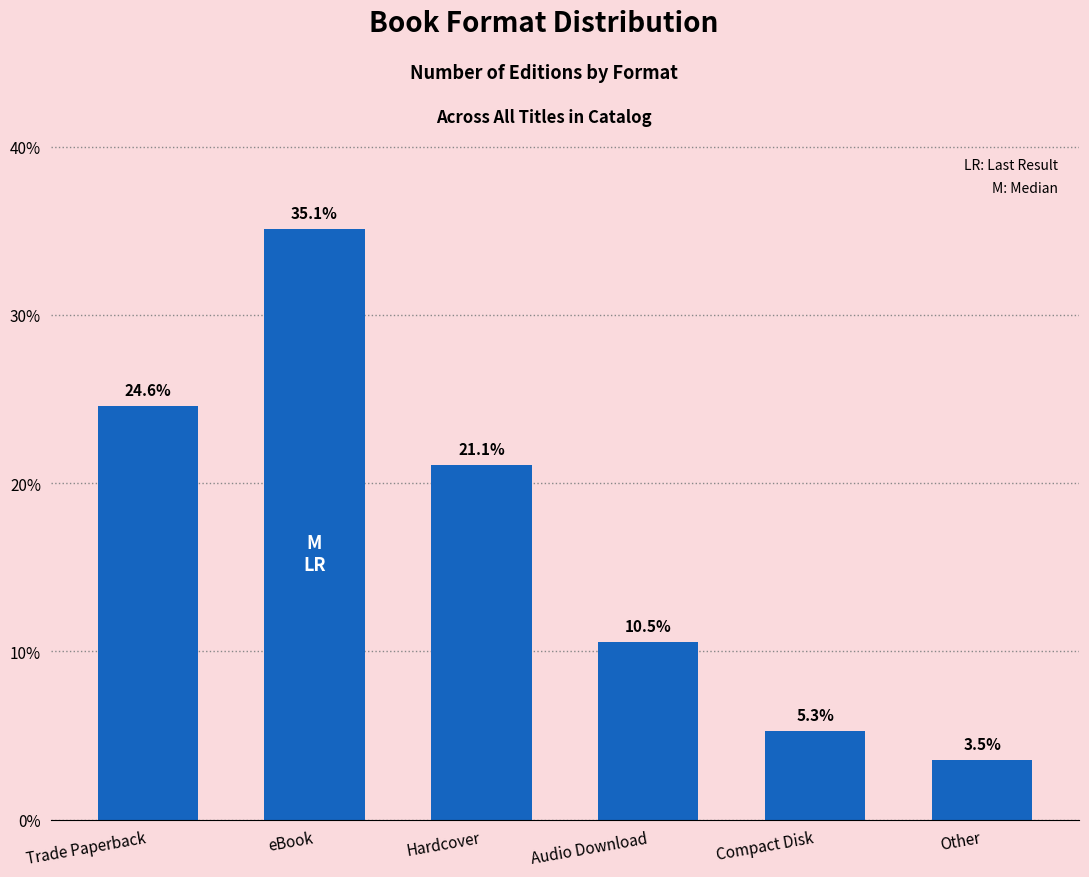

Reading left to right, what are all the values shown in this chart?

Trade Paperback=24.6	eBook=35.1	Hardcover=21.1	Audio Download=10.5	Compact Disk=5.3	Other=3.5